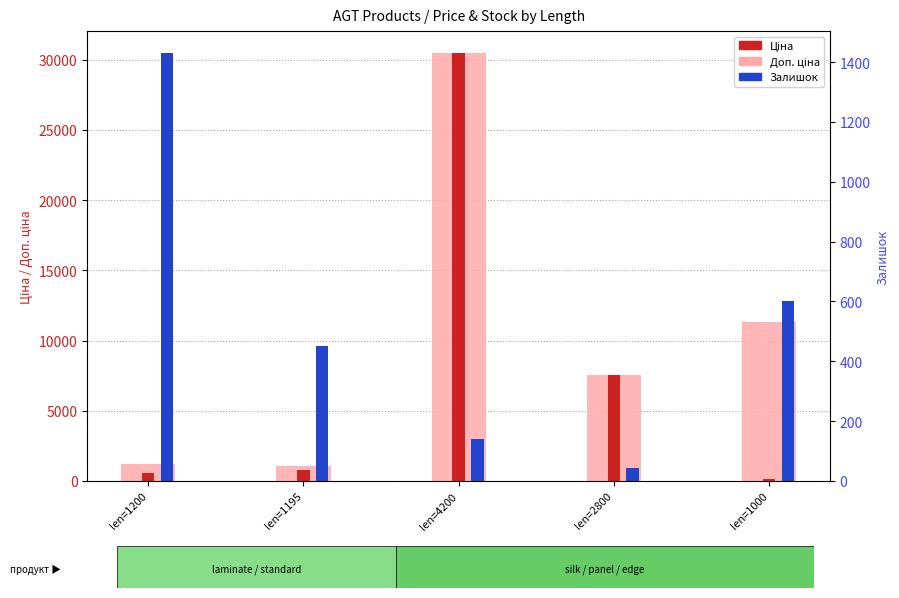

Where does the Доп. ціна series first go above 7545?

len=4200